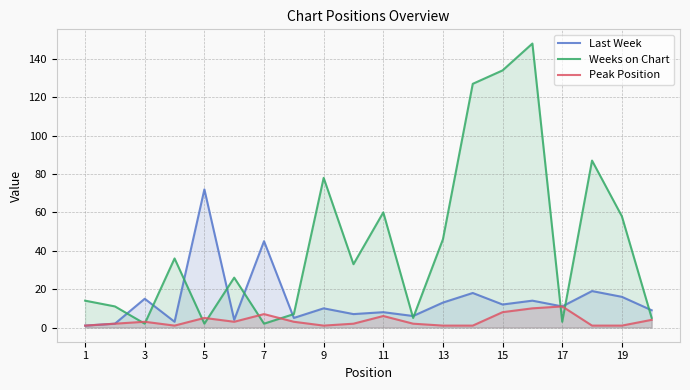

At how many categories does at least one series exceed 86?

4